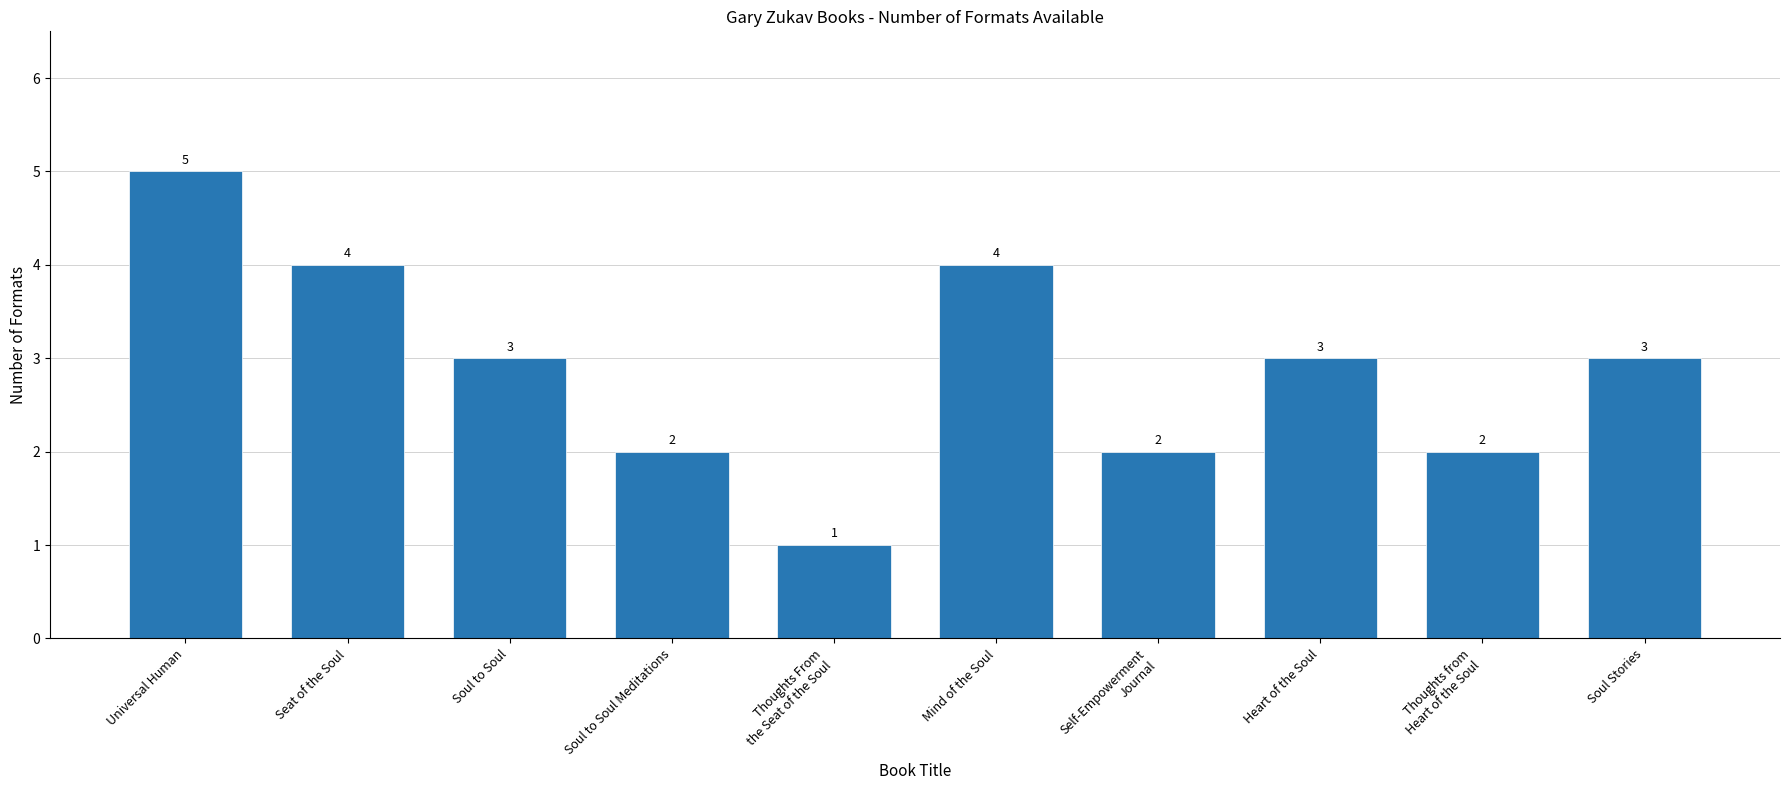

How many series are shown in this chart?

1